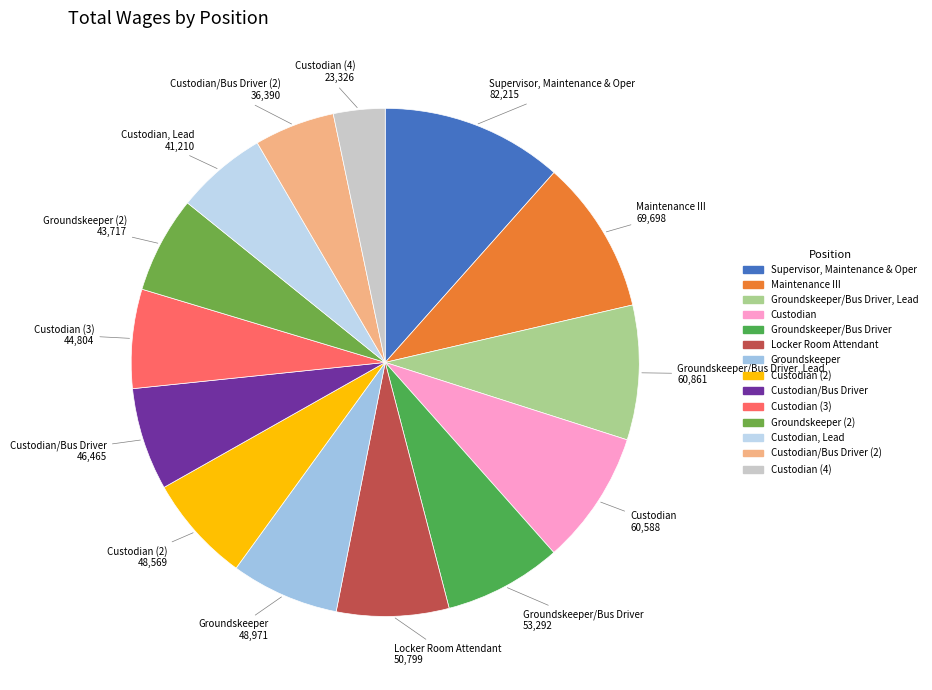

Is there any slice that represents more than half of the pie?

No